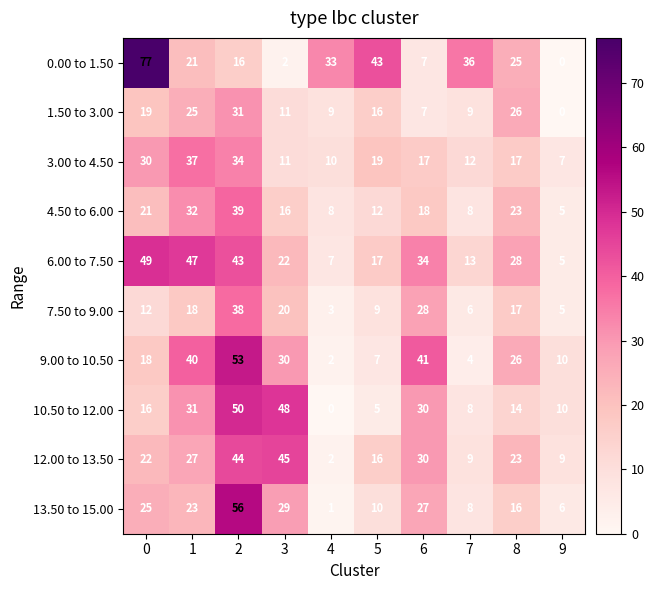

Is it true that 1.50 to 3.00 equals 25 at 1?

True